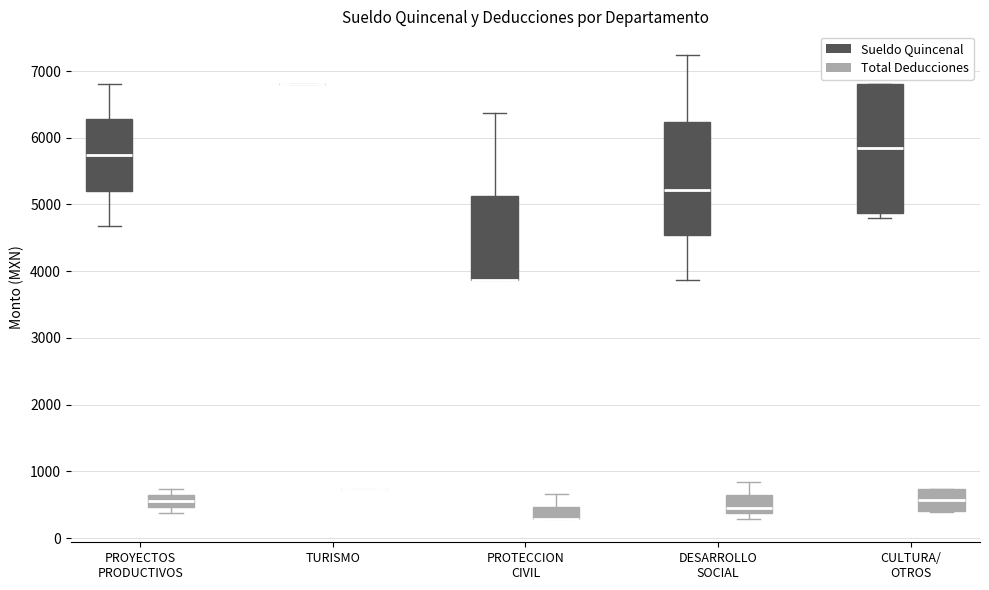

Reading left to right, transcribe this box plot: for each box, give where its median line is, the range the box spans, and where its two whiskers end, as read against the y-axis. The values are not printed on the chart, so give them approximately, as read against the axis.

PROYECTOS PRODUCTIVOS (Sueldo Quincenal): median 5700, box 5200 to 6300, whiskers 4700 to 6800
PROYECTOS PRODUCTIVOS (Total Deducciones): median 600, box 500 to 700, whiskers 400 to 700 (just above the box's upper edge)
TURISMO (Sueldo Quincenal): box collapsed to a line at 6800, whiskers 6800 to 6800
TURISMO (Total Deducciones): box collapsed to a line at 700, whiskers 700 to 700
PROTECCION CIVIL (Sueldo Quincenal): median 3900 (drawn on the box's lower edge), box 3900 to 5100, whiskers 3900 to 6400
PROTECCION CIVIL (Total Deducciones): median 300 (drawn on the box's lower edge), box 300 to 500, whiskers 300 to 700
DESARROLLO SOCIAL (Sueldo Quincenal): median 5200, box 4500 to 6200, whiskers 3900 to 7200
DESARROLLO SOCIAL (Total Deducciones): median 500, box 400 to 600, whiskers 300 to 800
CULTURA/ OTROS (Sueldo Quincenal): median 5900, box 4900 to 6800, whiskers 4800 to 6800
CULTURA/ OTROS (Total Deducciones): median 600, box 400 to 700, whiskers 400 to 700